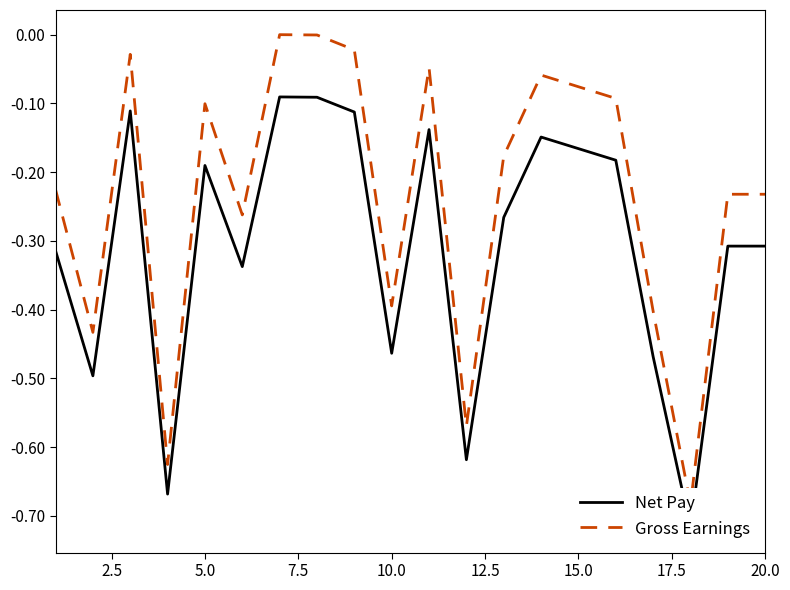

Which series has the widest spread of values?

Gross Earnings